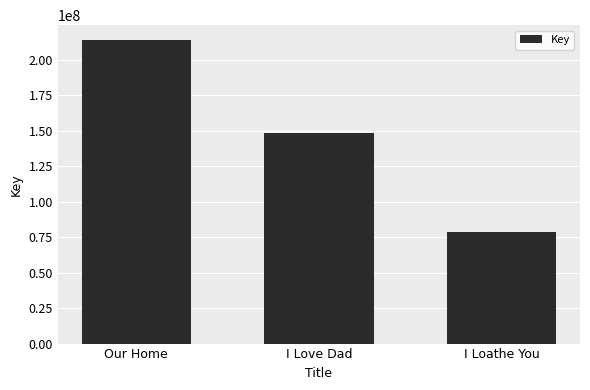

The chart shows a value of 350305186 at Our Home. True or false?

False